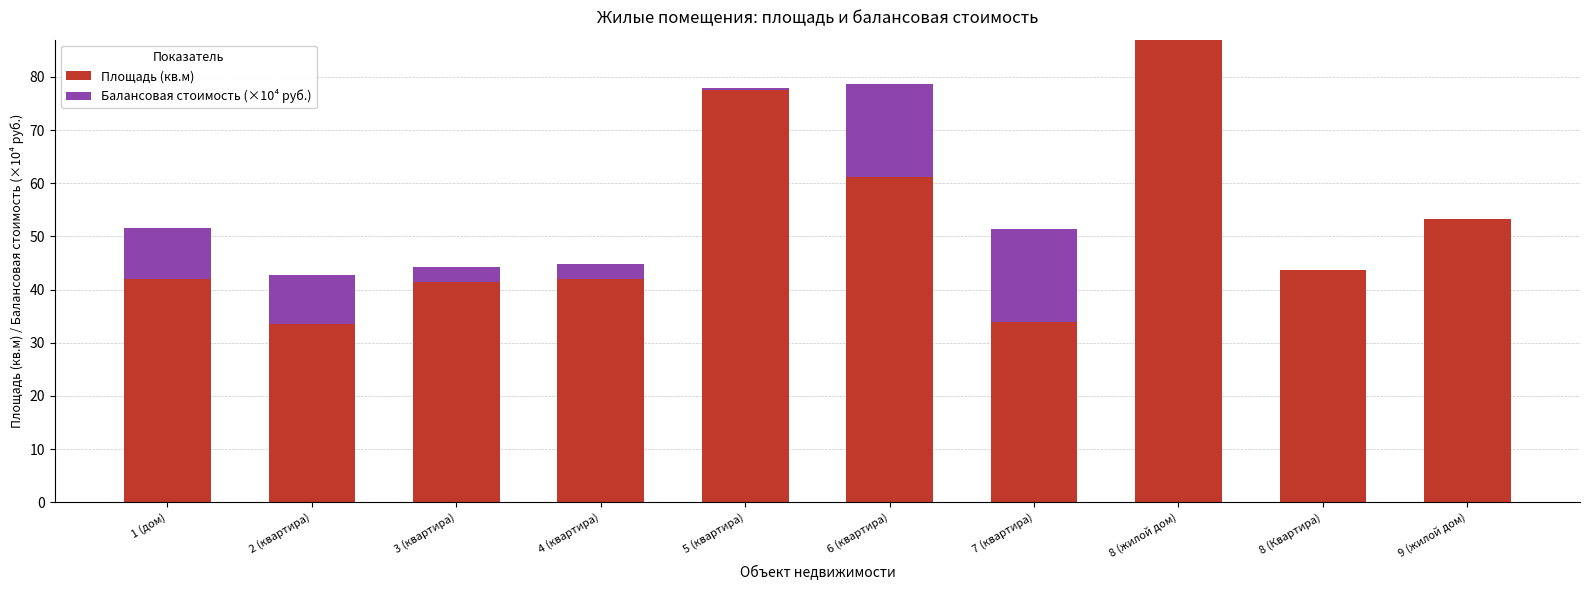

What is the sum of all Площадь (кв.м) values?

515.5